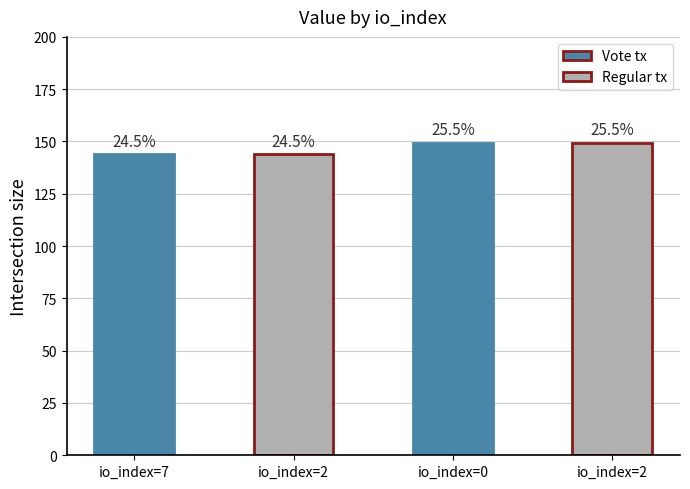

Rank the categories by value from lowest to highest.

7, 2, 0, 2